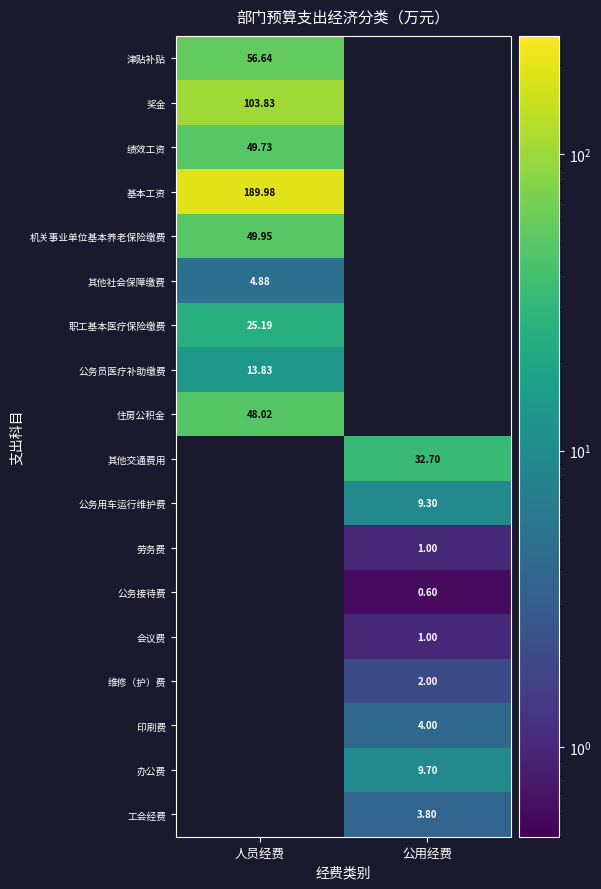

Is the value of 奖金 at 人员经费 greater than the value of 绩效工资 at 人员经费?

Yes